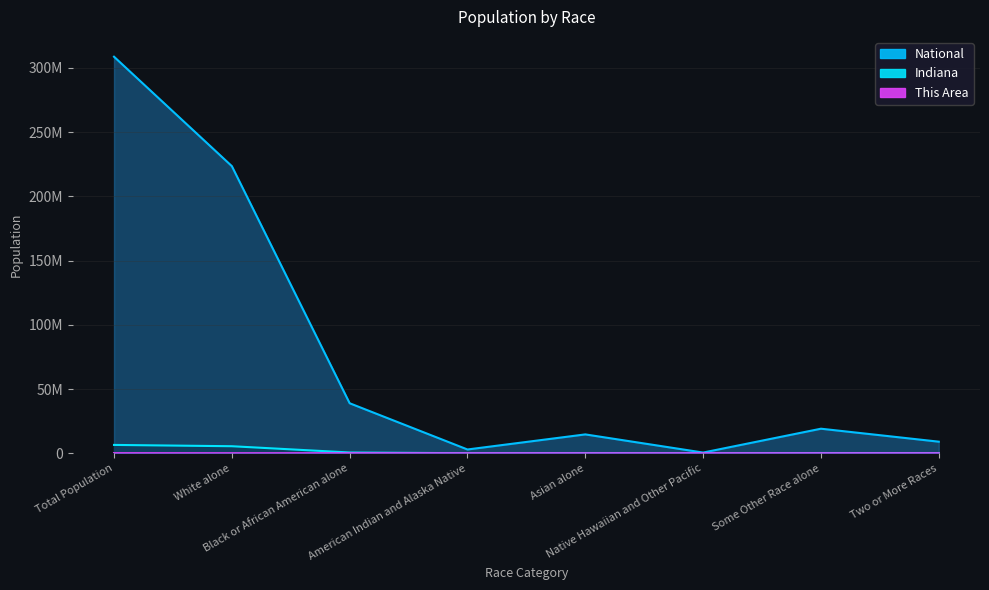

List the labels in order of This Area value, largest first.

Total Population, Black or African American alone, White alone, Some Other Race alone, Two or More Races, Asian alone, American Indian and Alaska Native, Native Hawaiian and Other Pacific